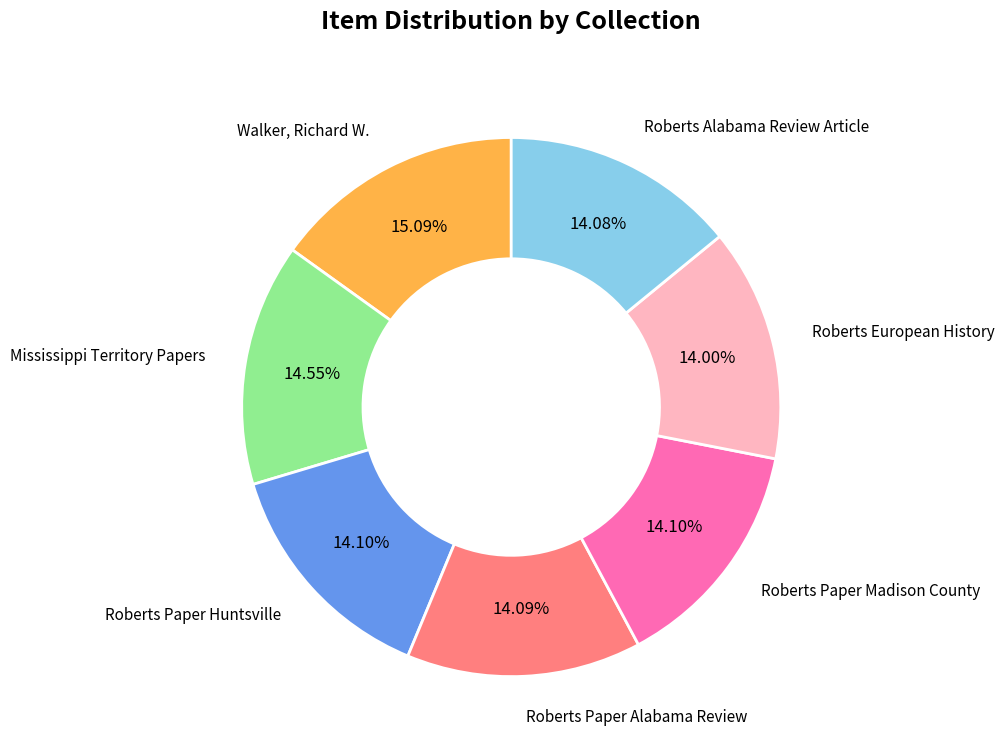

How many slices are in this pie chart?

7